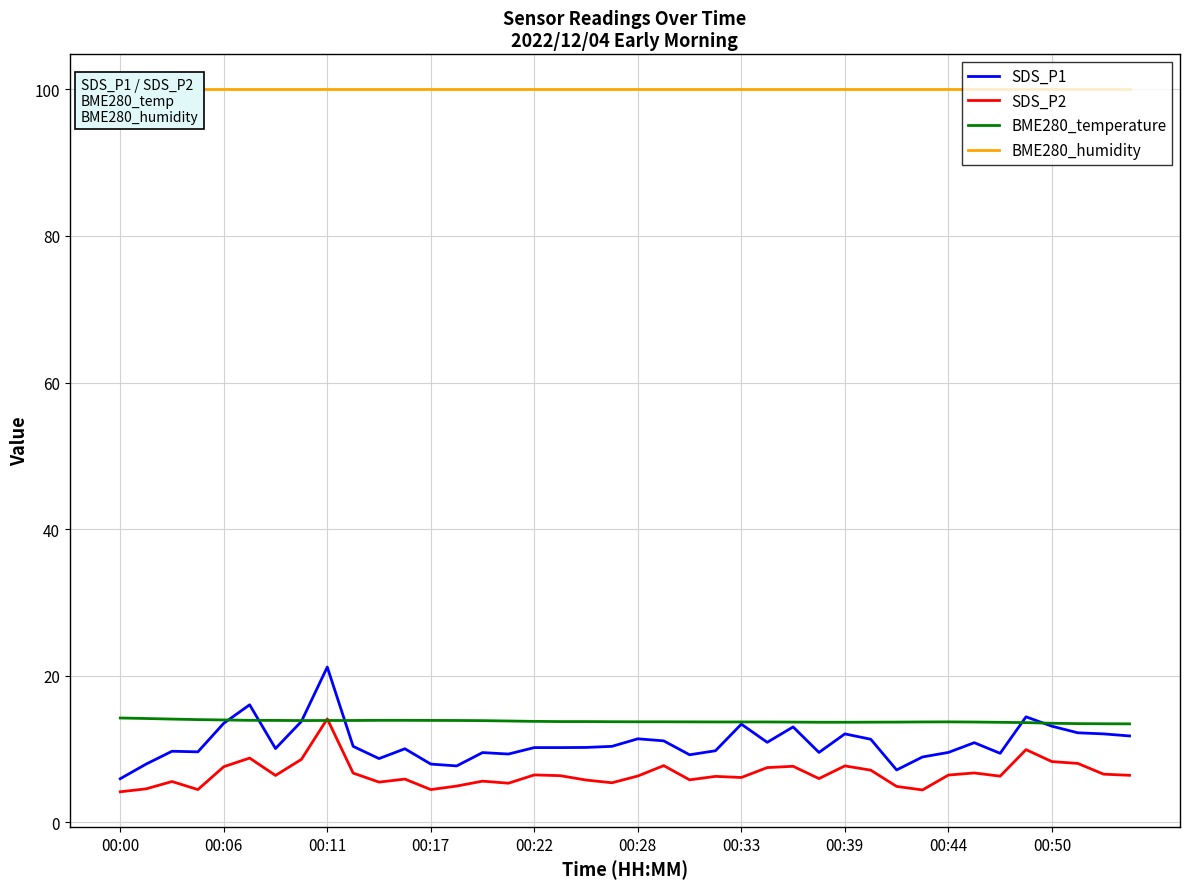

True or false: SDS_P2 has more than 0 interior local peaks.

True